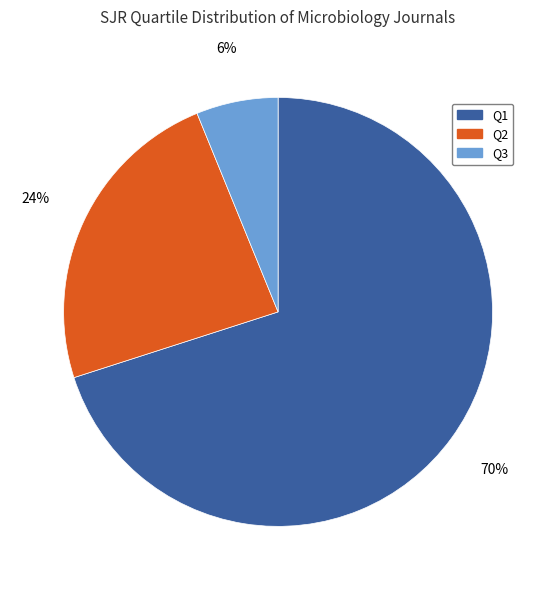

To the nearest percent, what is the difference between the largest and smallest slice percentages?

64%